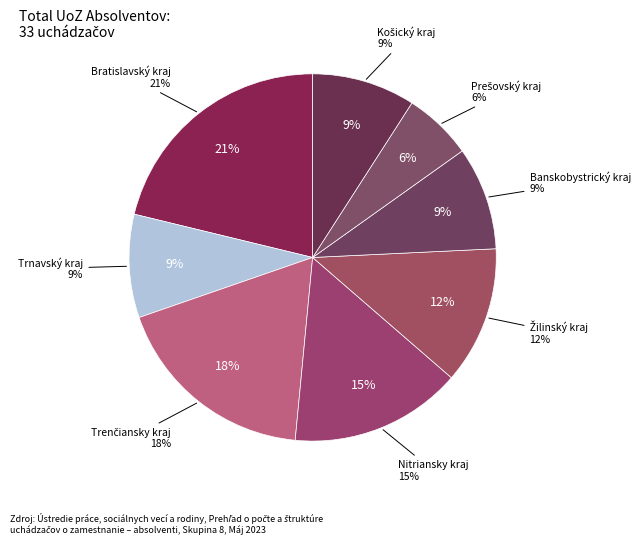

Is it true that Trnavský kraj is 17% of the pie?

False